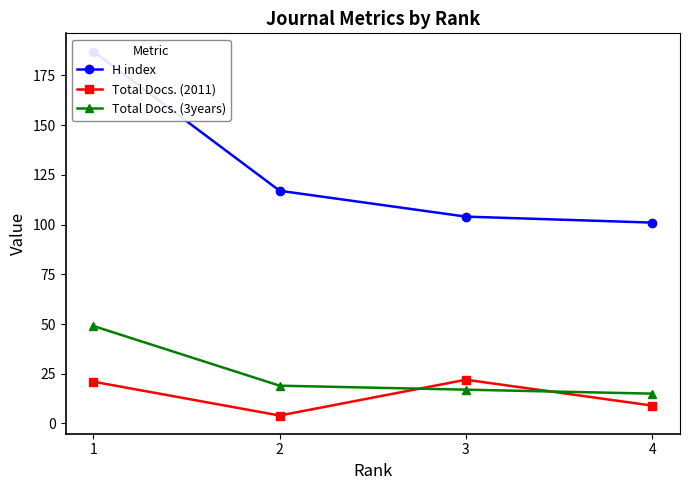

How many lines are shown in the chart?

3